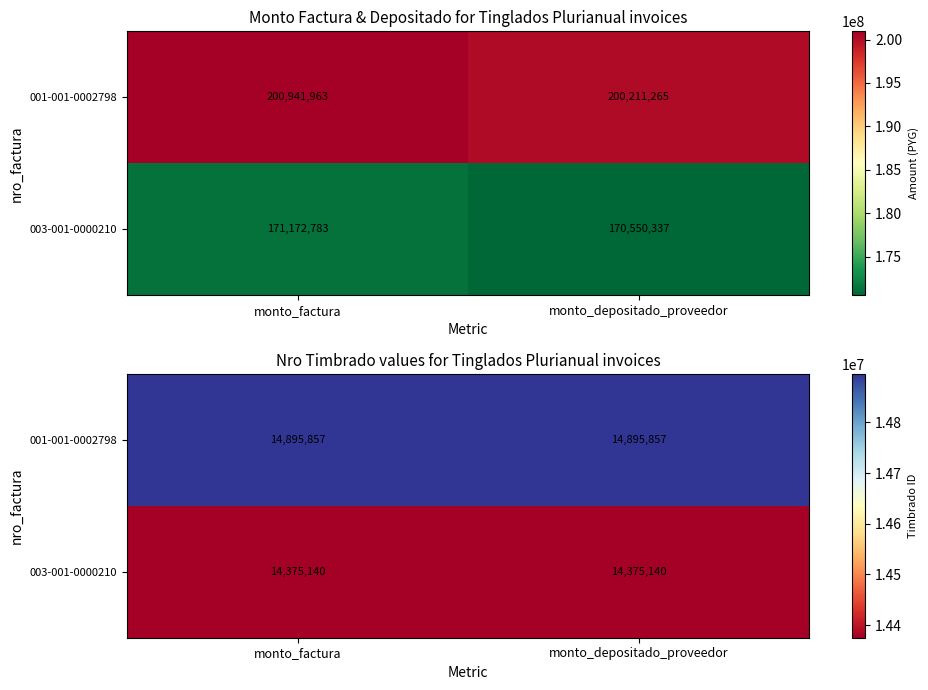

Where is 003-001-0000210 nearest to the value 14375140?

monto_factura